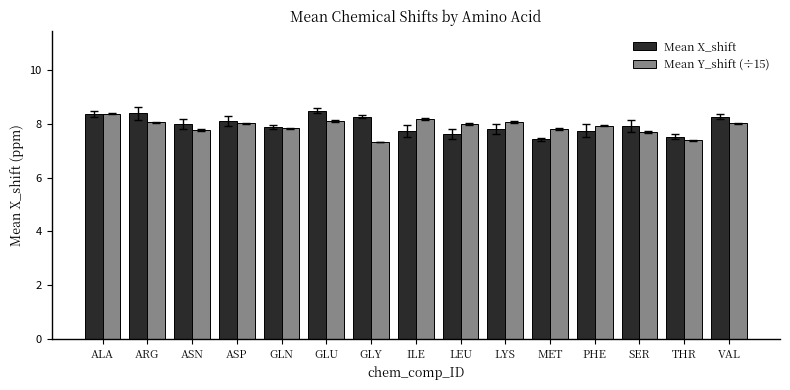

What is the total value across all series at GLY?

15.6